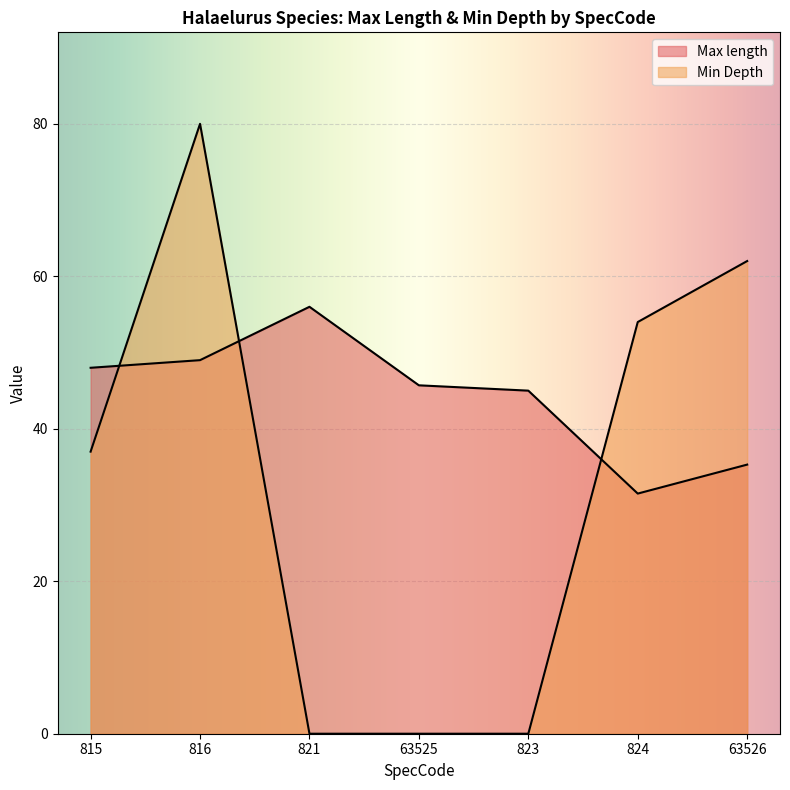

What is the label of the 1st point from the right?

63526